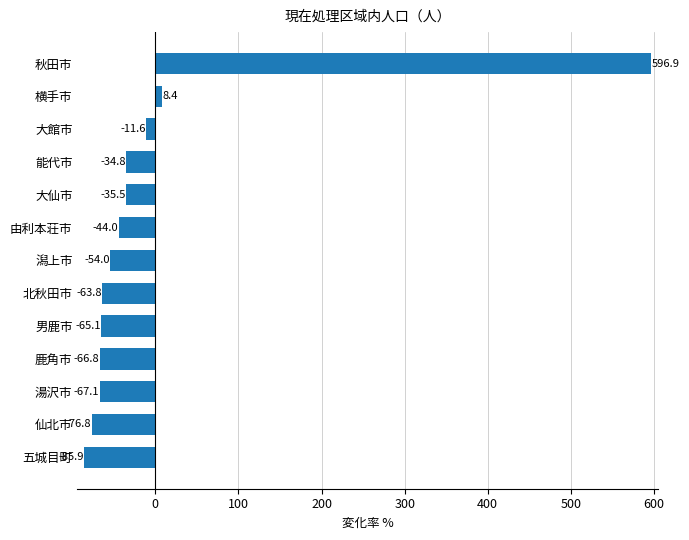

True or false: the data shows -54.0 at 潟上市.

True